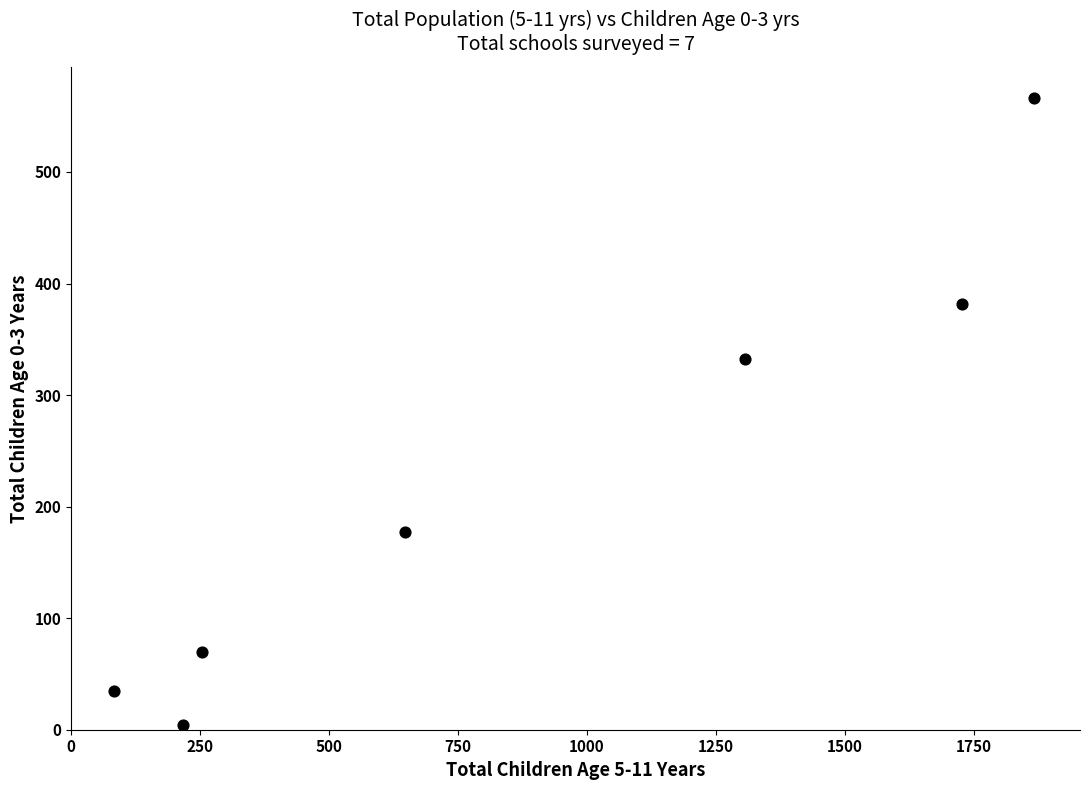

What is the average X value?

872